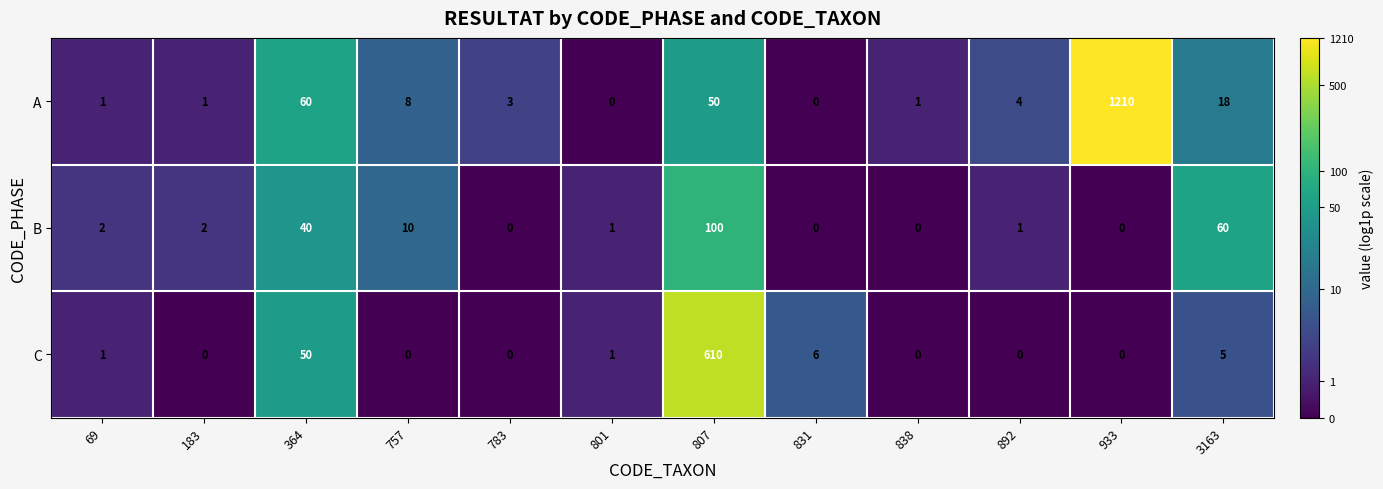

What is the maximum value for C?

610